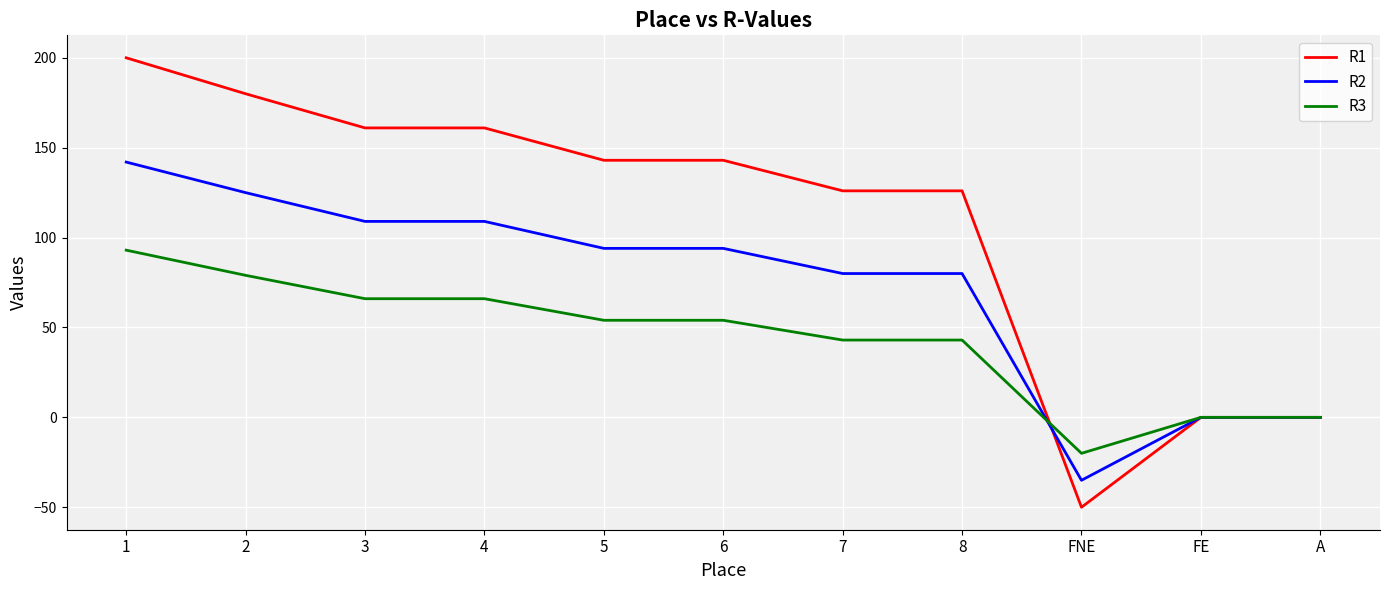

Rank the series by their maximum value, from lowest to highest.

R3, R2, R1